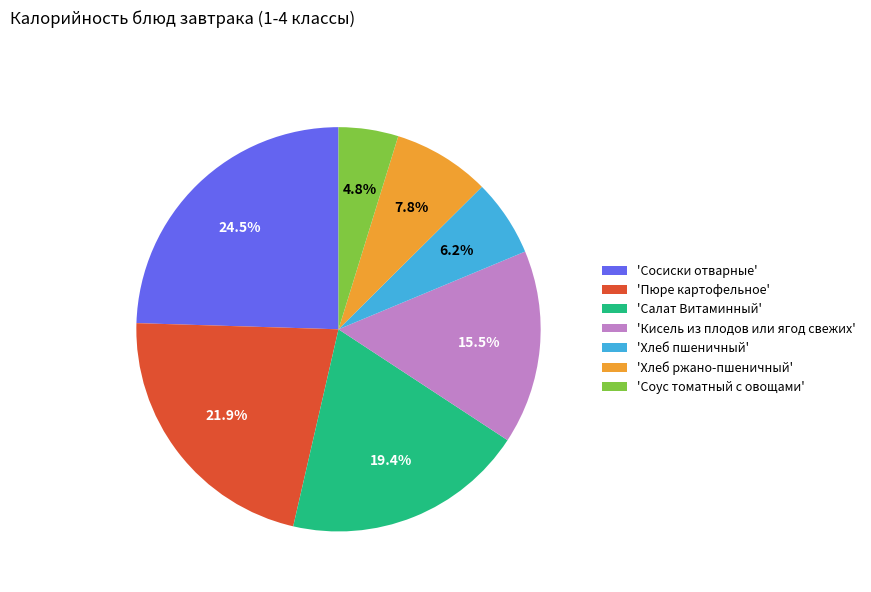

Between 'Хлеб пшеничный' and 'Хлеб ржано-пшеничный', which is larger?

'Хлеб ржано-пшеничный'